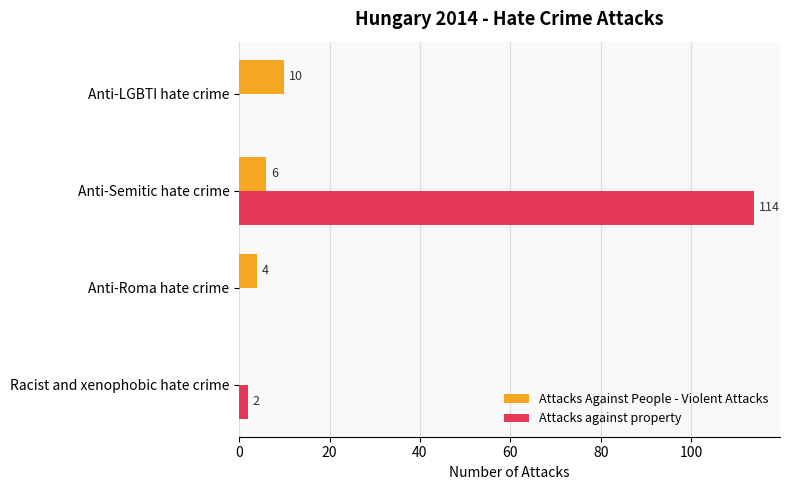

What are all the series names shown in the legend?

Attacks Against People - Violent Attacks, Attacks against property